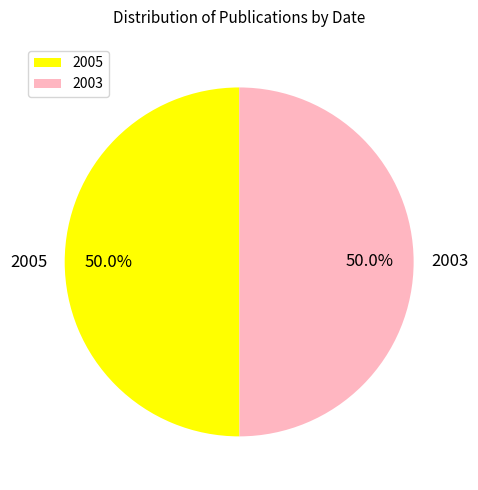

How many segments does this pie chart have?

2